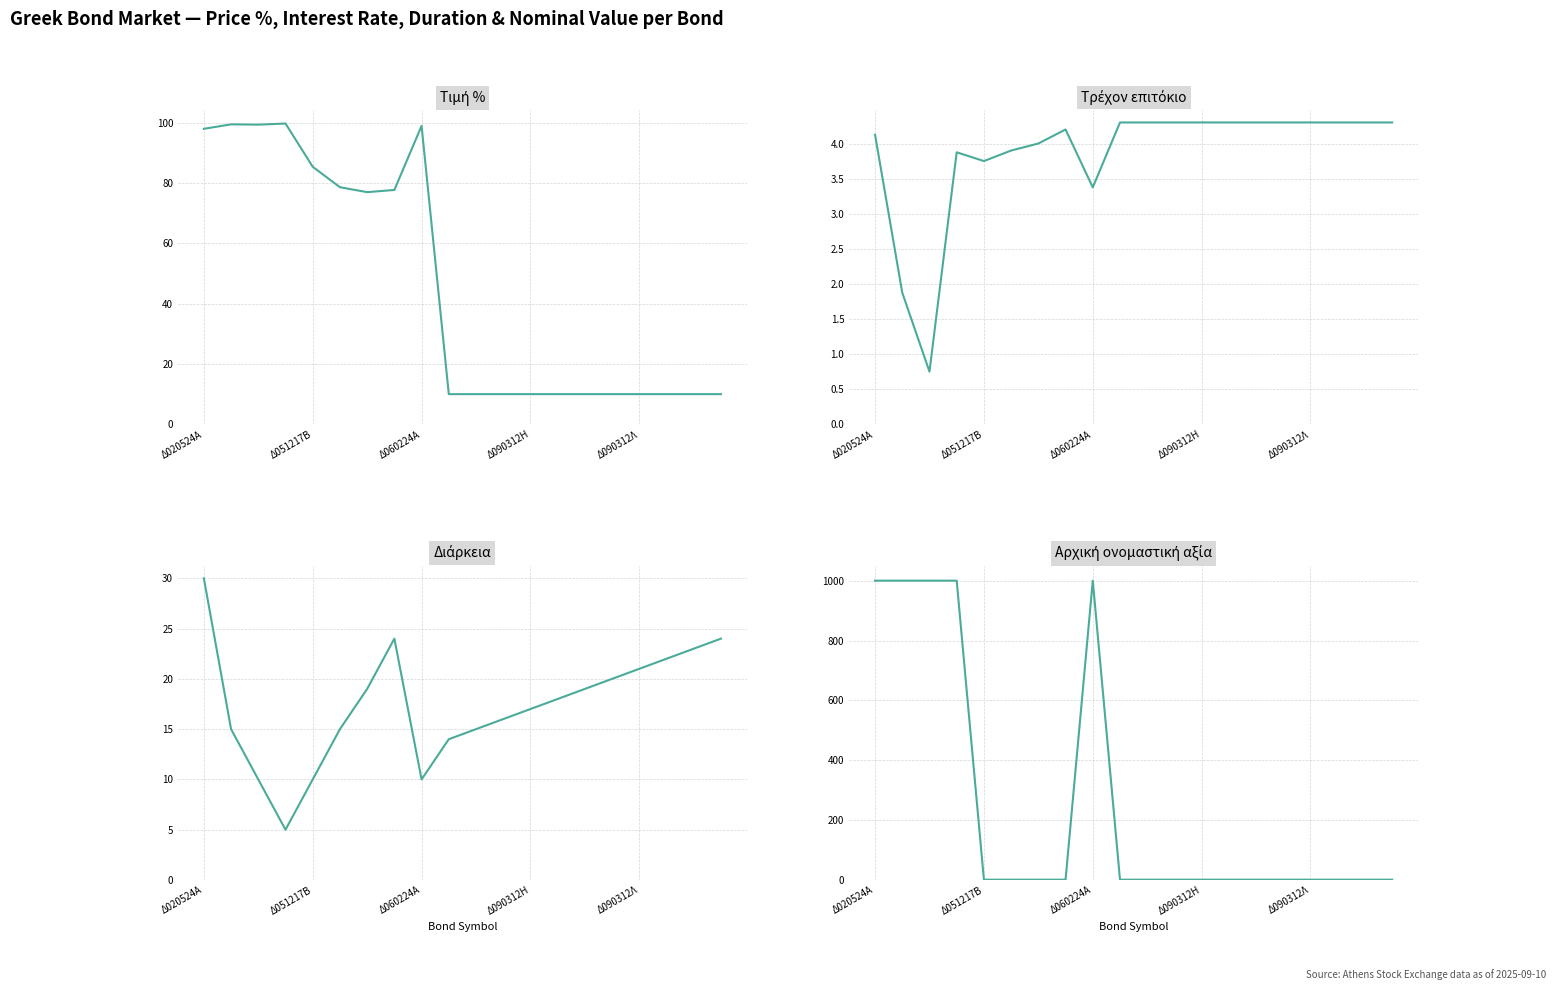

What is the difference between the maximum and second lowest values in the Τρέχον επιτόκιο series?

2.4